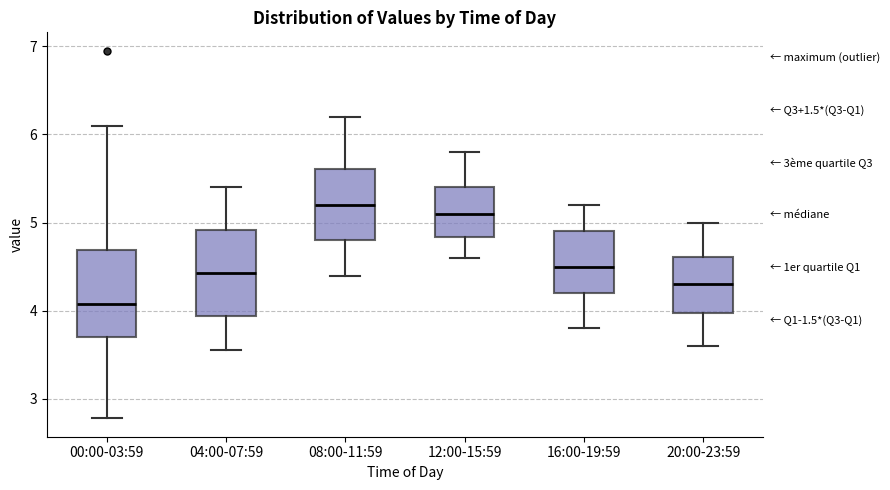

Where is the upper edge of the box for 08:00-11:59 on the y-axis? The values are not printed on the chart, so give them approximately, as read against the axis.

5.6